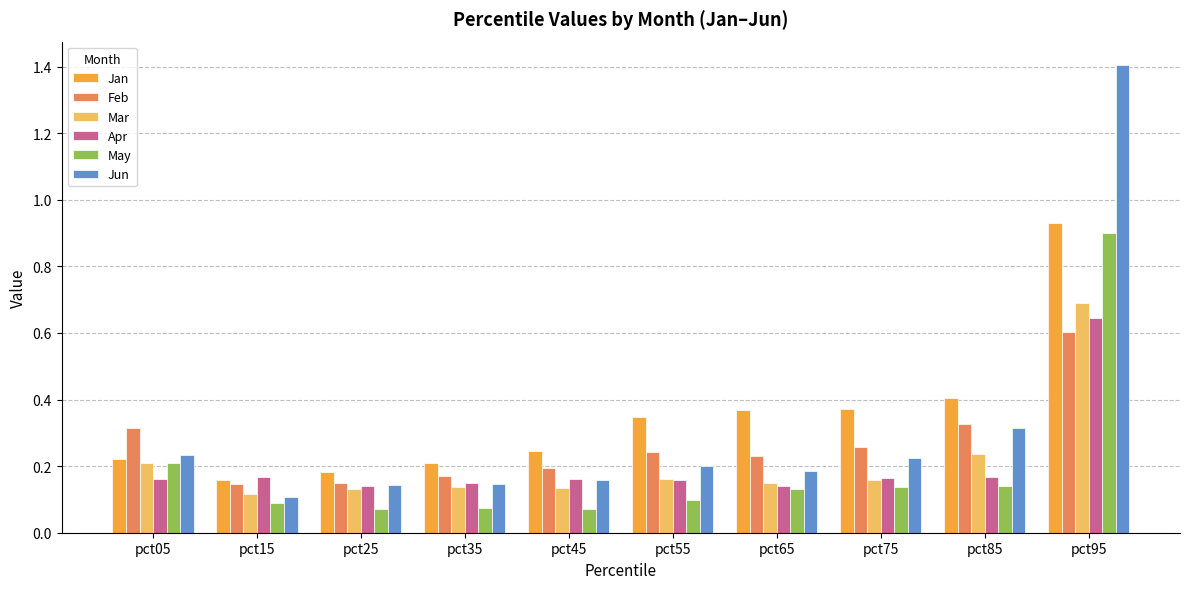

Which series has the largest range (max minus min)?

Jun